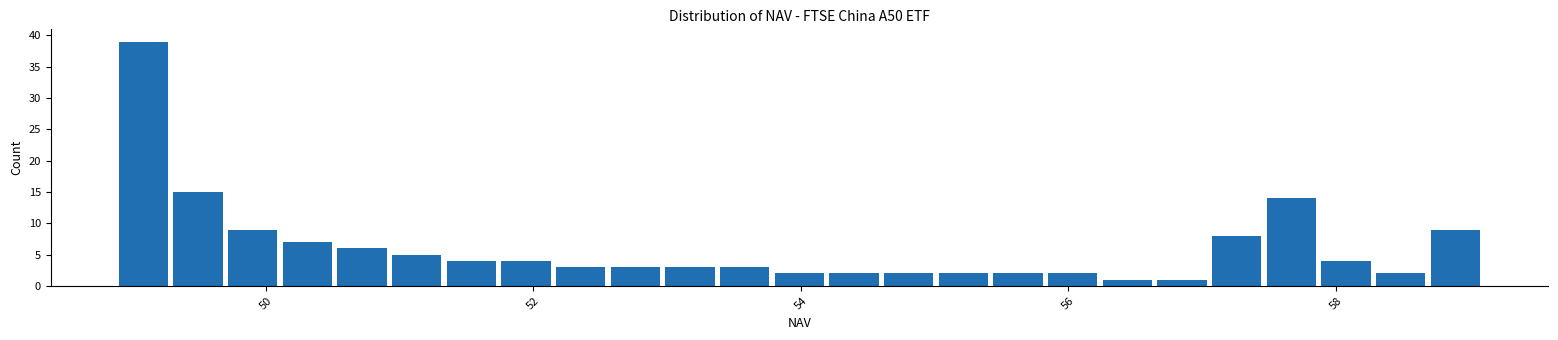

Around what value on the x-axis is the tallest bar? Give the approximate position of its centre, as read against the axis.

49.0